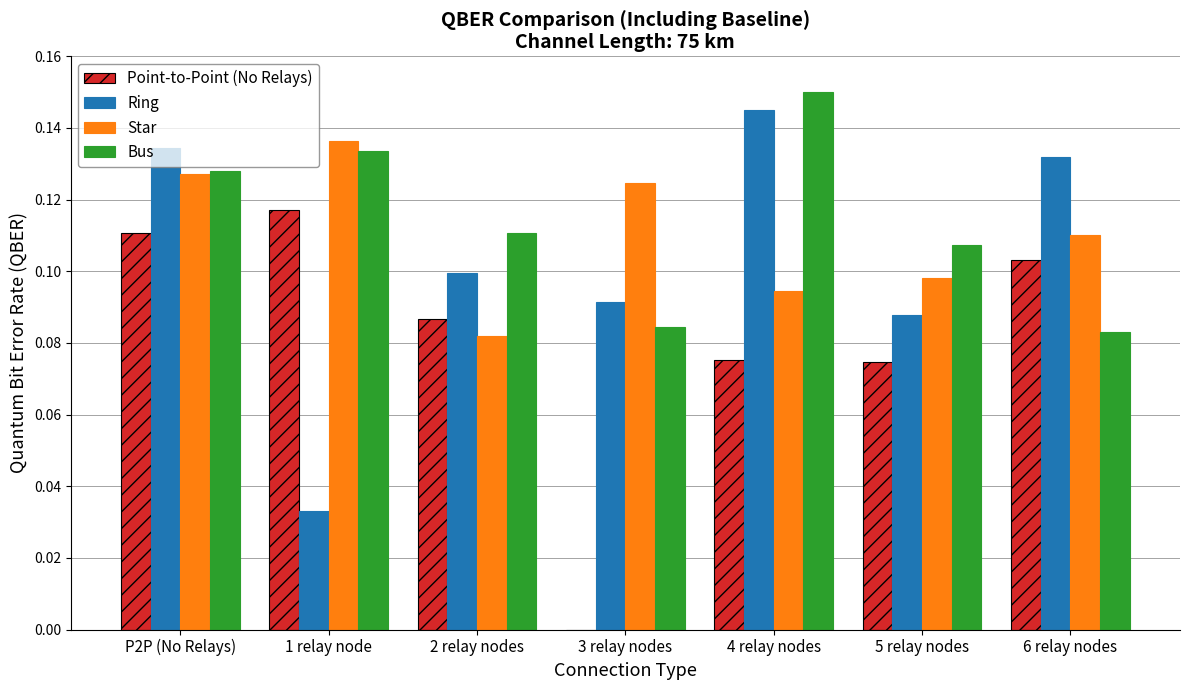

How many groups of bars are there?

7